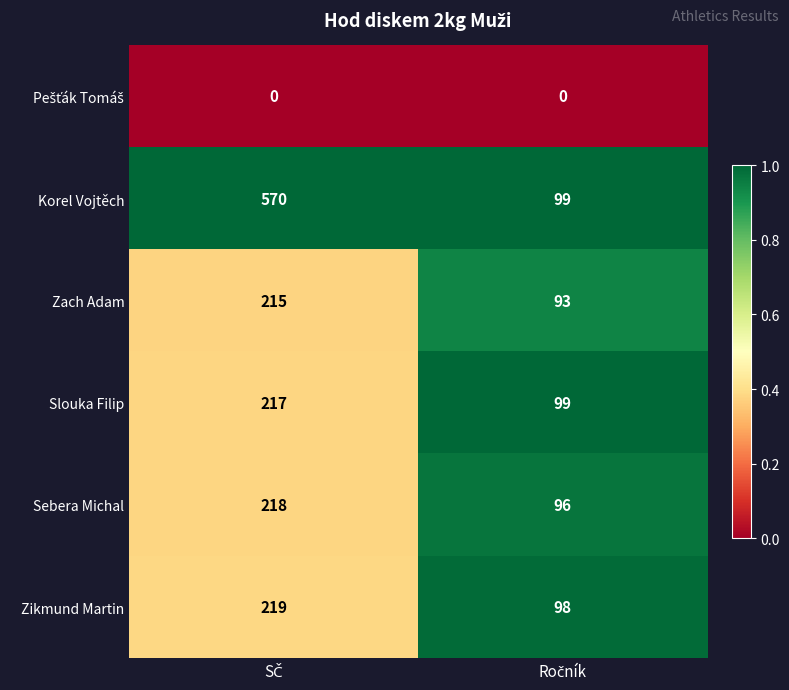

Which series has the widest spread of values?

Korel Vojtěch